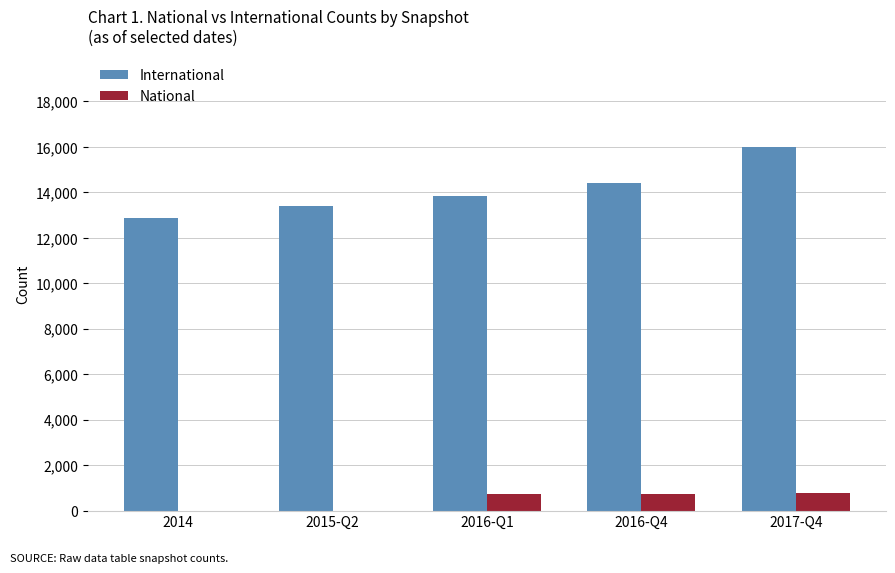

Which label corresponds to the largest value in the chart?

2017-Q4